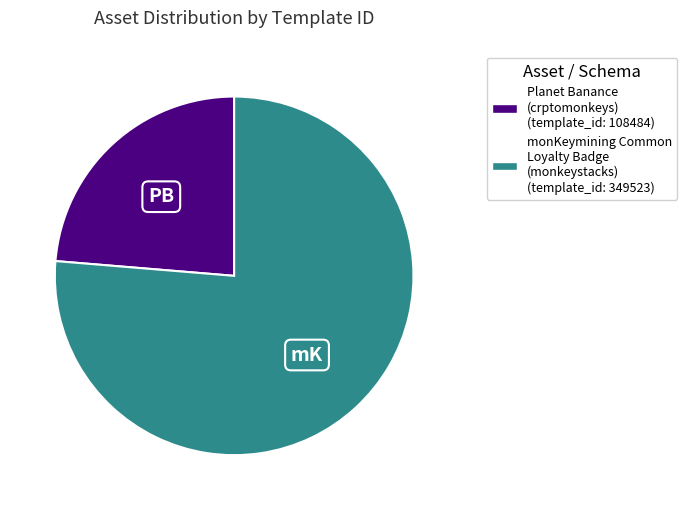

How many slices are in this pie chart?

2